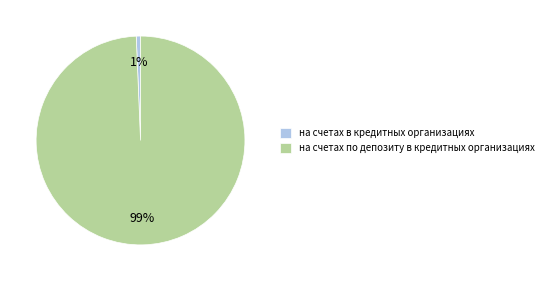

Is it true that на счетах по депозиту в кредитных организациях is 89% of the pie?

False